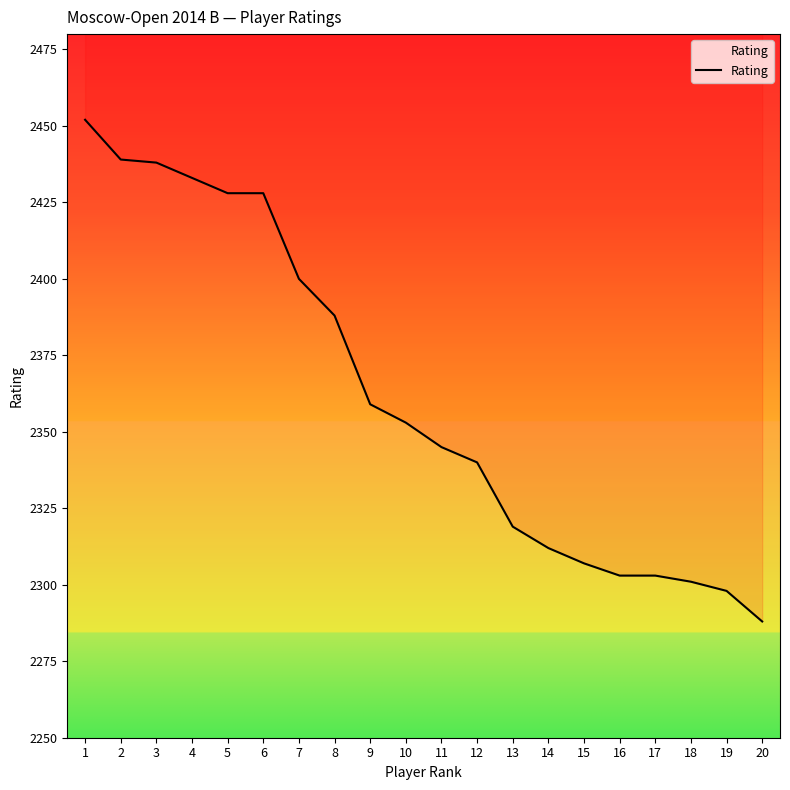

The chart shows a value of 2340 at 12. True or false?

True